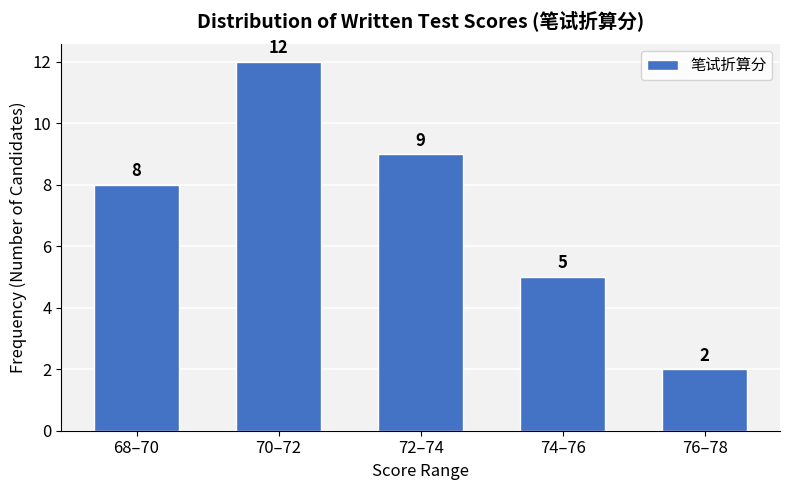

Reading right to left, what are all the values shown in this chart?

2	5	9	12	8